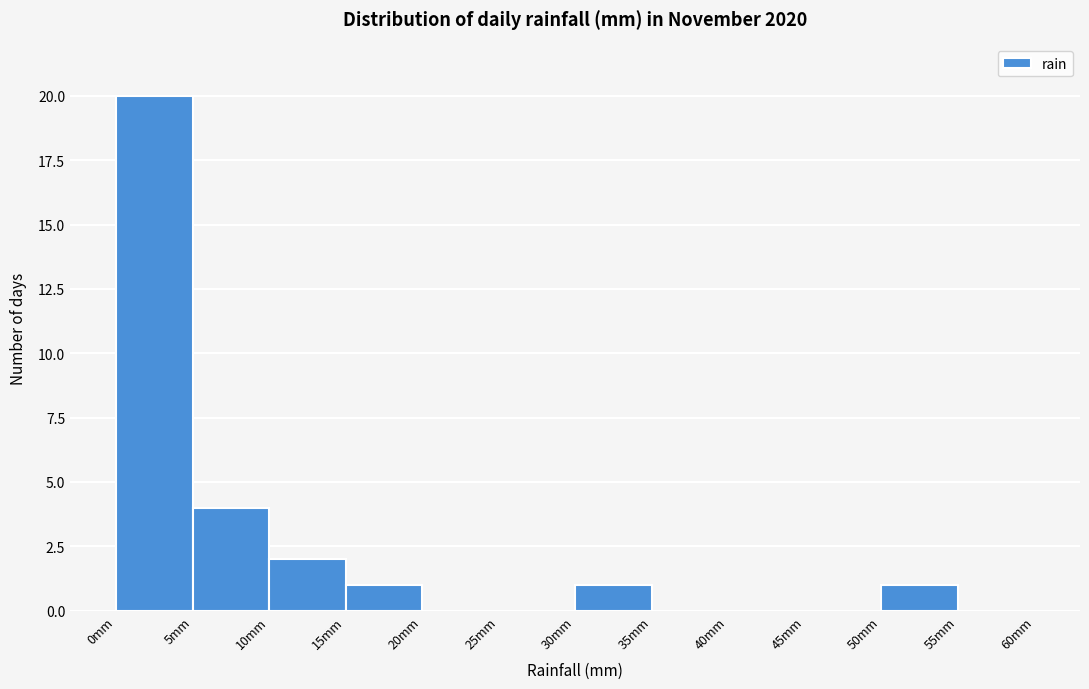

Reading left to right, list every bar in this chart as the range it spans on the x-axis followed by its height. The values are not printed on the chart, so give them approximately, as read against the axis.

0 to 5: 20
5 to 10: 4
10 to 15: 2
15 to 20: 1
20 to 25: 0
25 to 30: 0
30 to 35: 1
35 to 40: 0
40 to 45: 0
45 to 50: 0
50 to 55: 1
55 to 60: 0